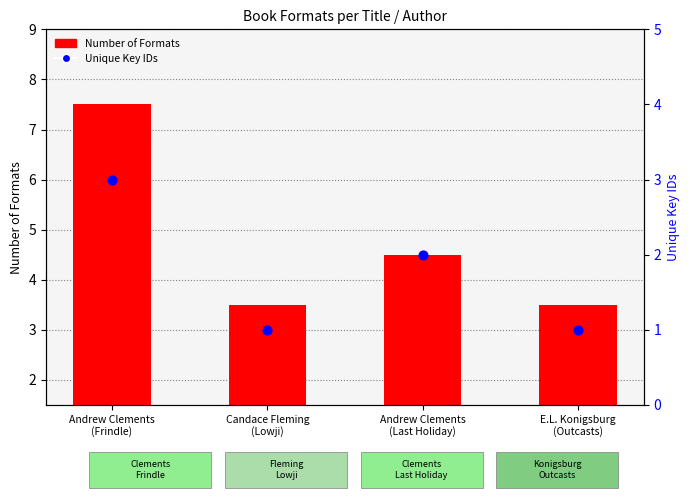

Which series has the largest total across all categories?

Number of Formats